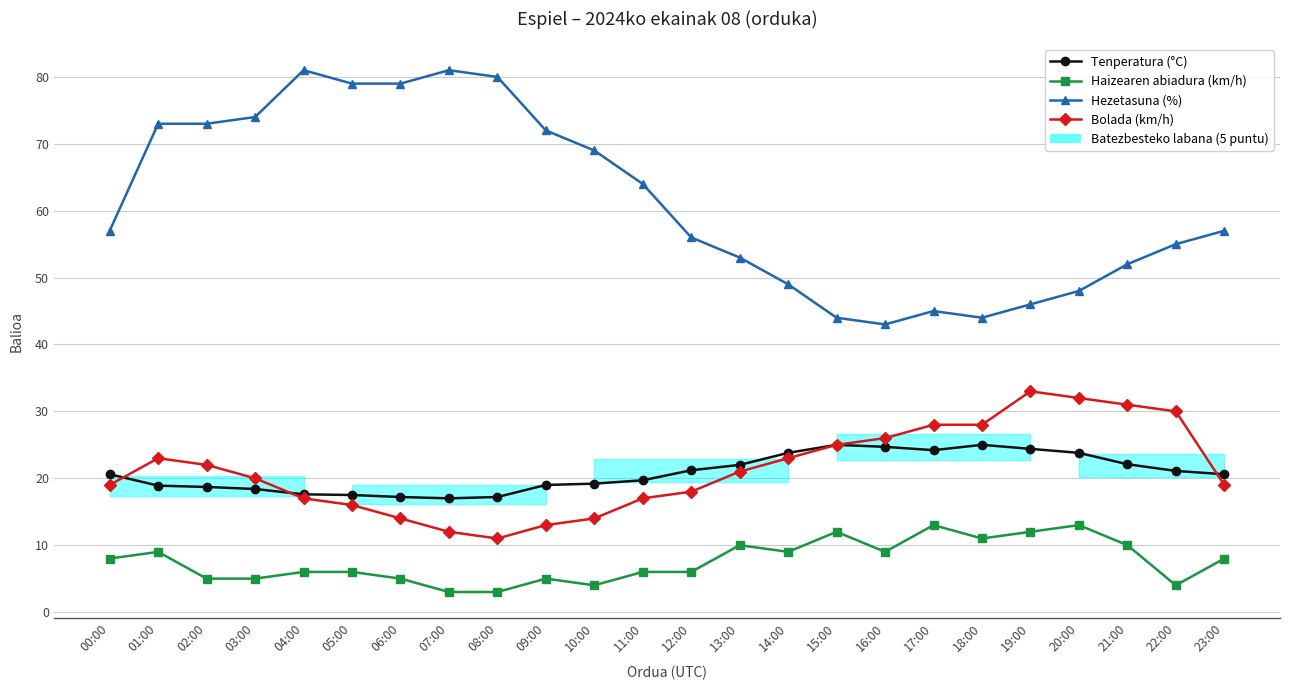

What is the total value across all series at 06:00?

115.2